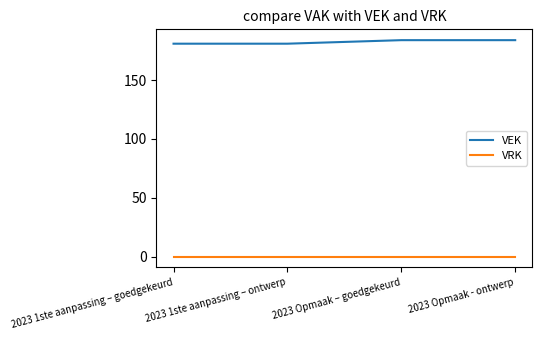

What are all the series names shown in the legend?

VEK, VRK